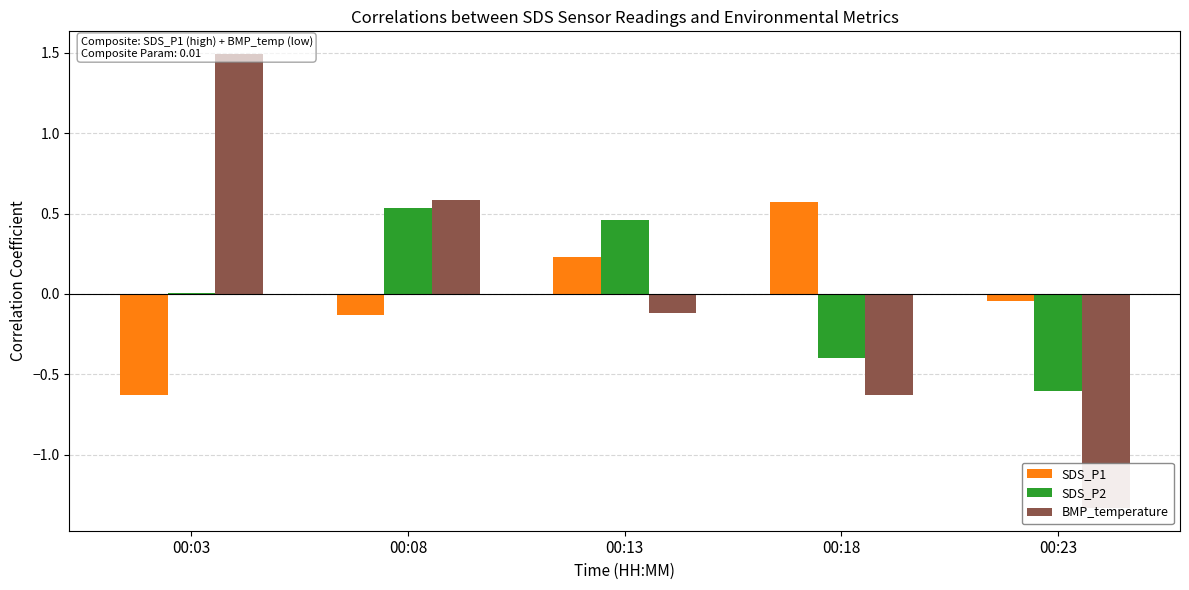

What is the difference between the highest and lowest values at 00:18?

1.2